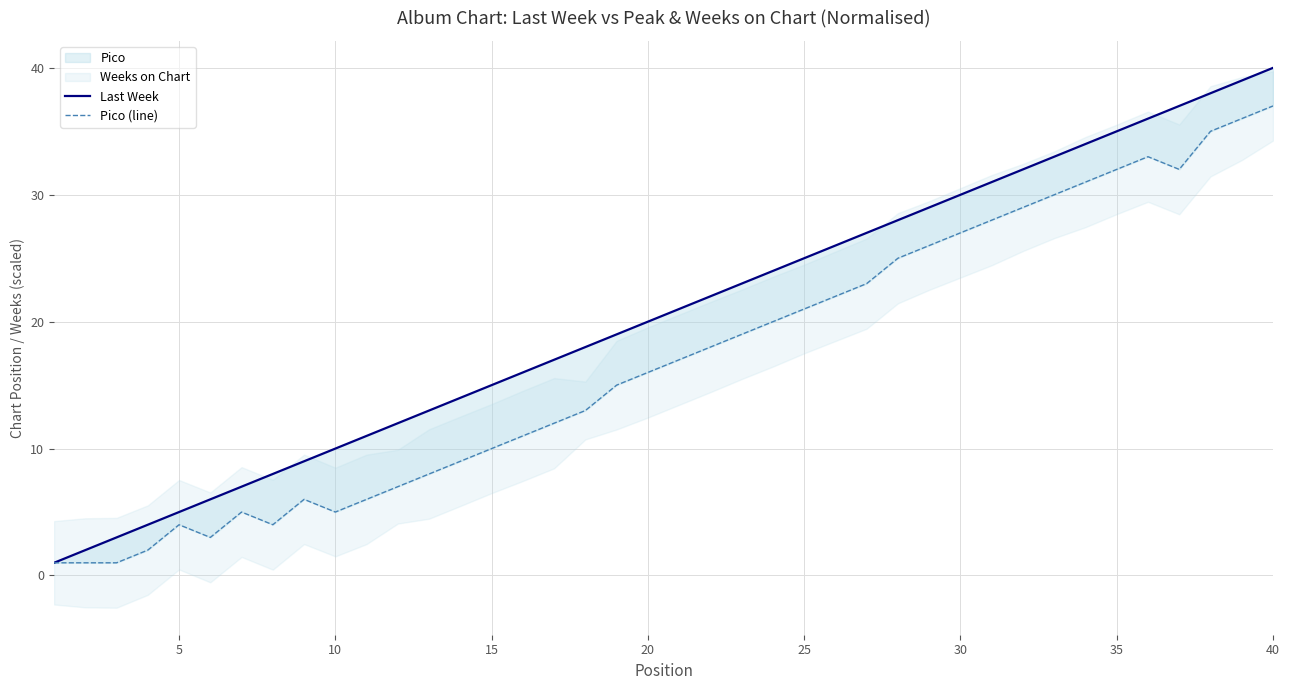

Rank the series at 5 from highest to lowest value.

Last Week, Pico (line)